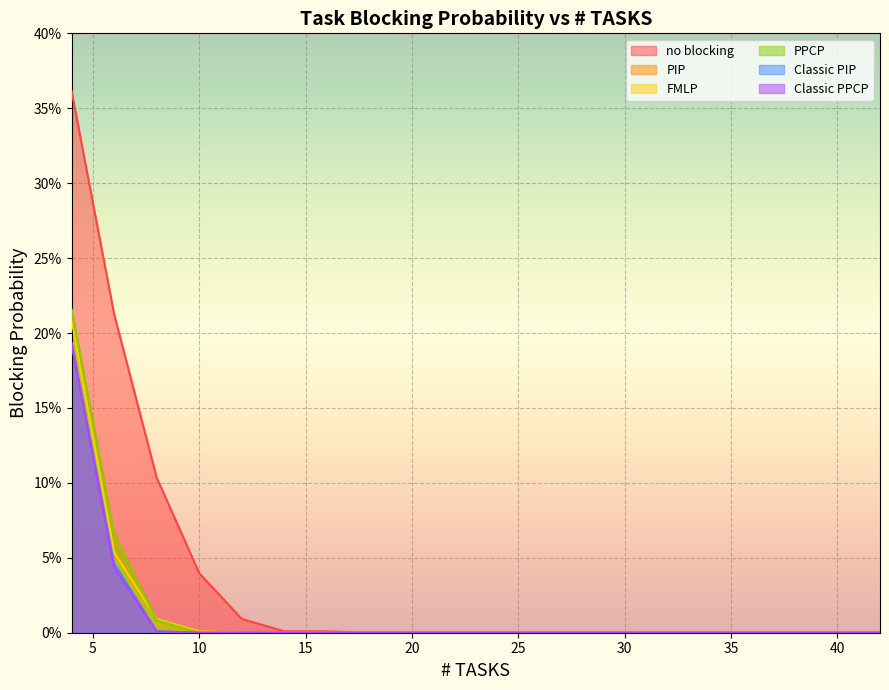

True or false: PPCP and Classic PIP cross at least once.

False